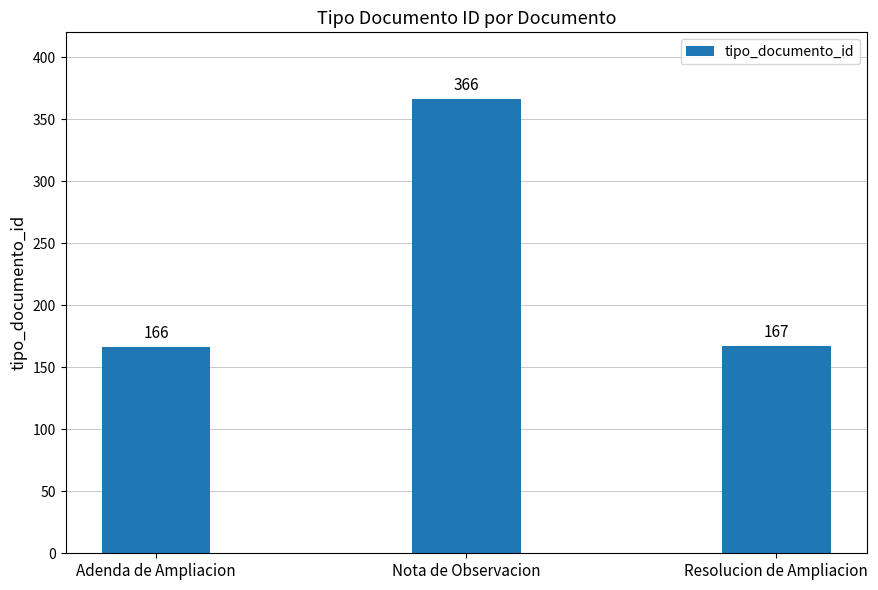

What is the change in value from Adenda de Ampliacion to Resolucion de Ampliacion?

+1